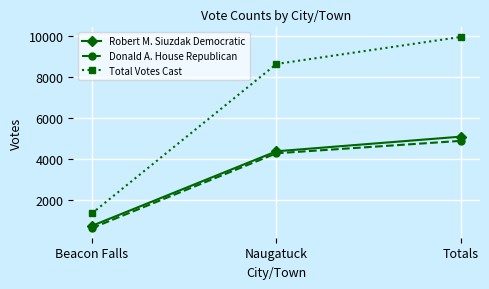

Is it true that Robert M. Siuzdak Democratic equals 718 at Beacon Falls?

True